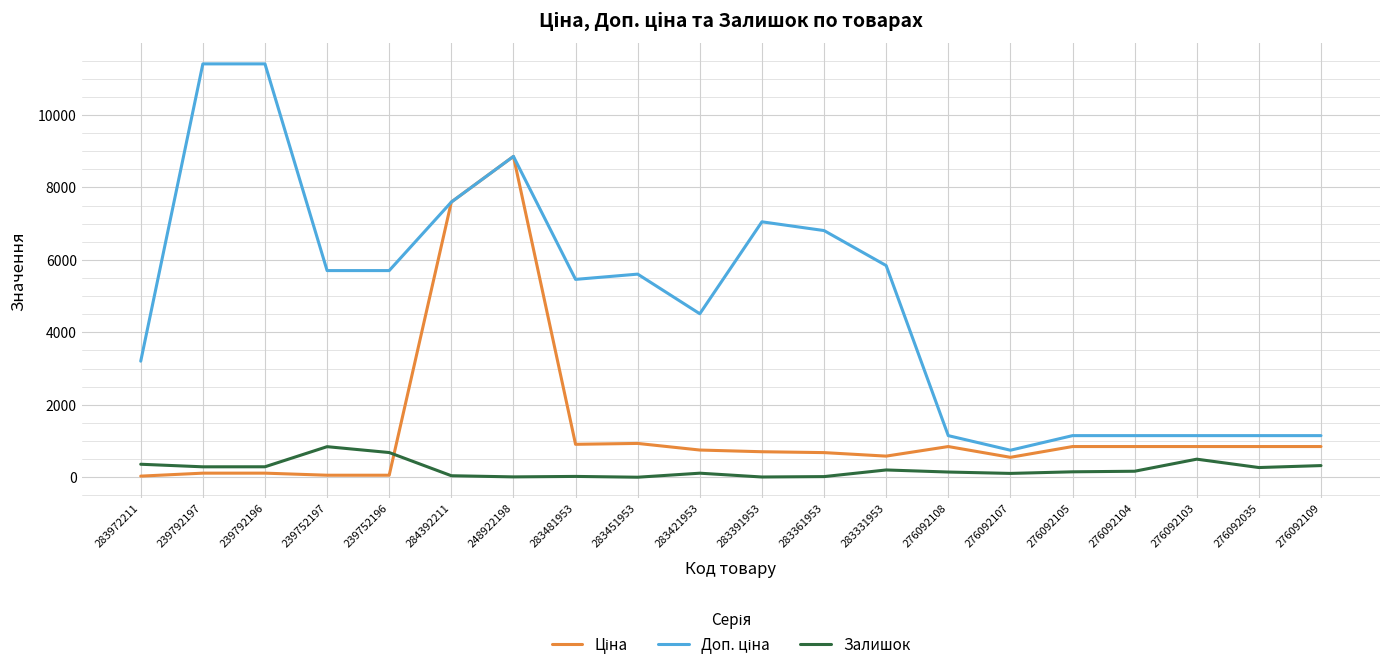

The Залишок series shows 323.0 at 276092109. True or false?

True